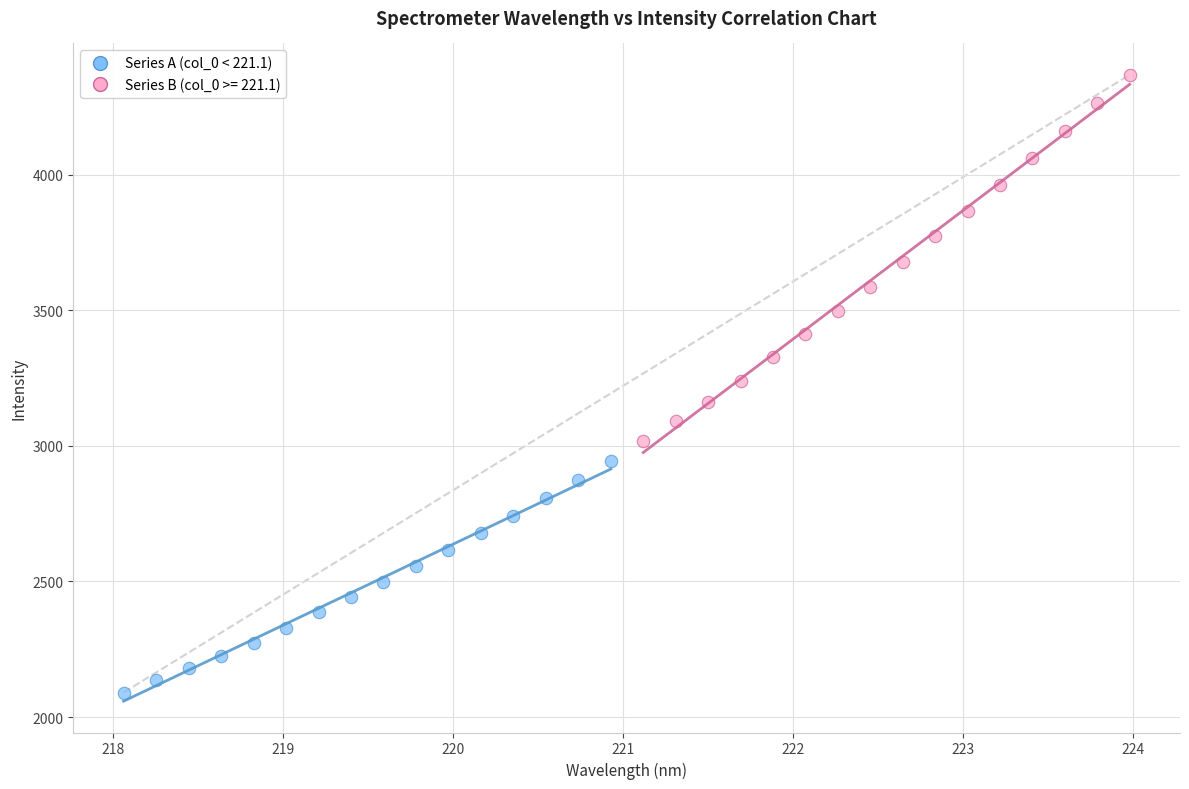

Which series has the widest spread of Y values?

Series B (col_0 >= 221.1)